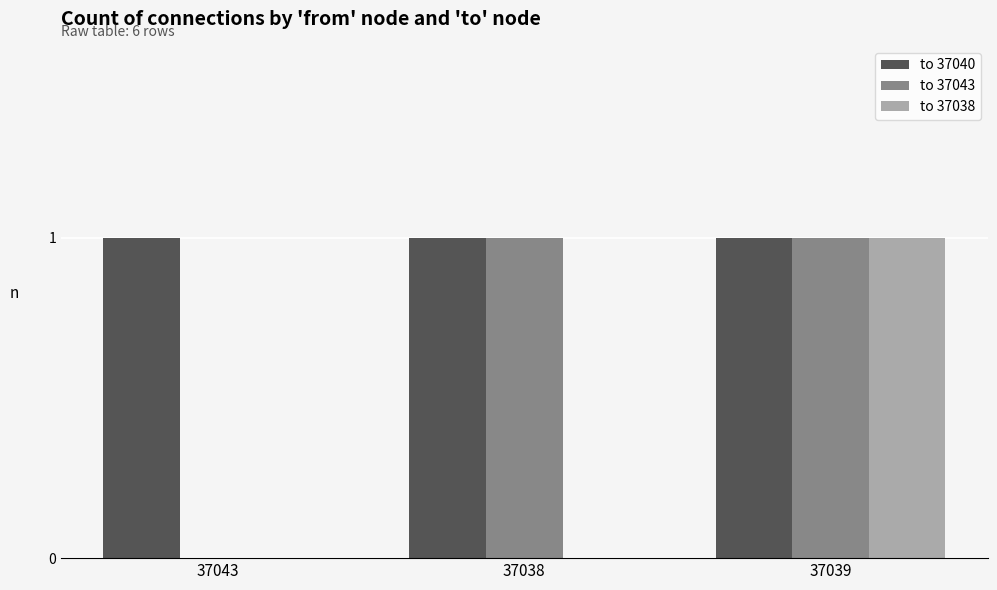

What is the sum of all to 37040 values?

3